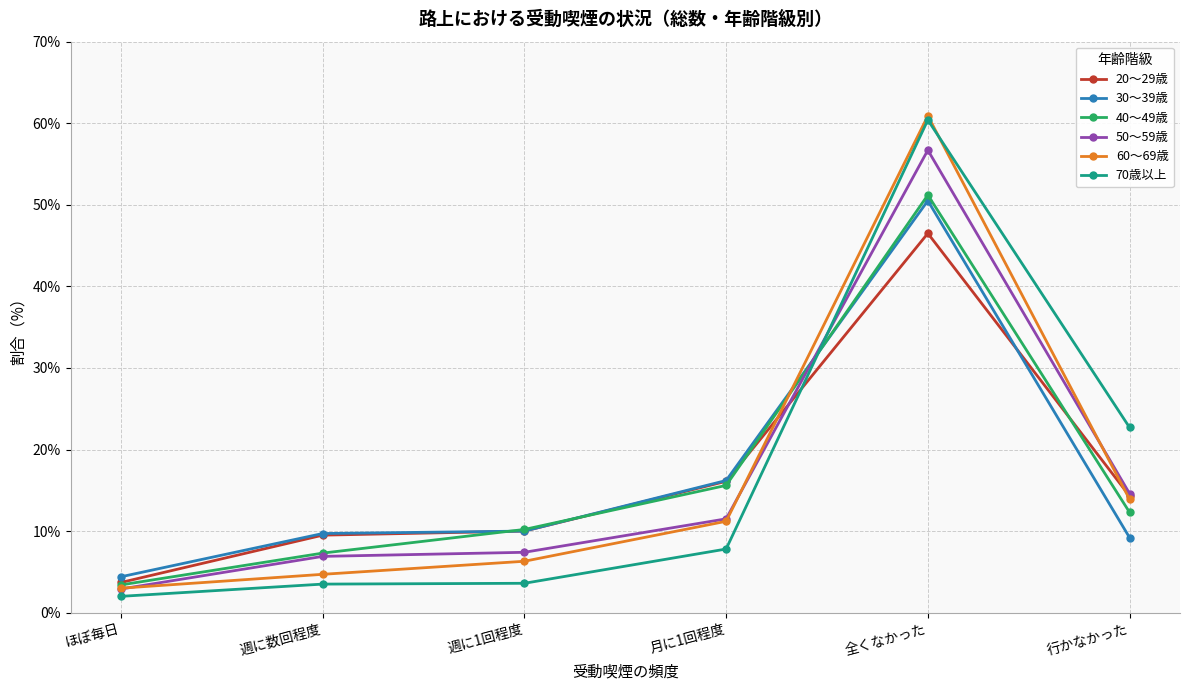

At which category is the sum across all series the highest?

全くなかった